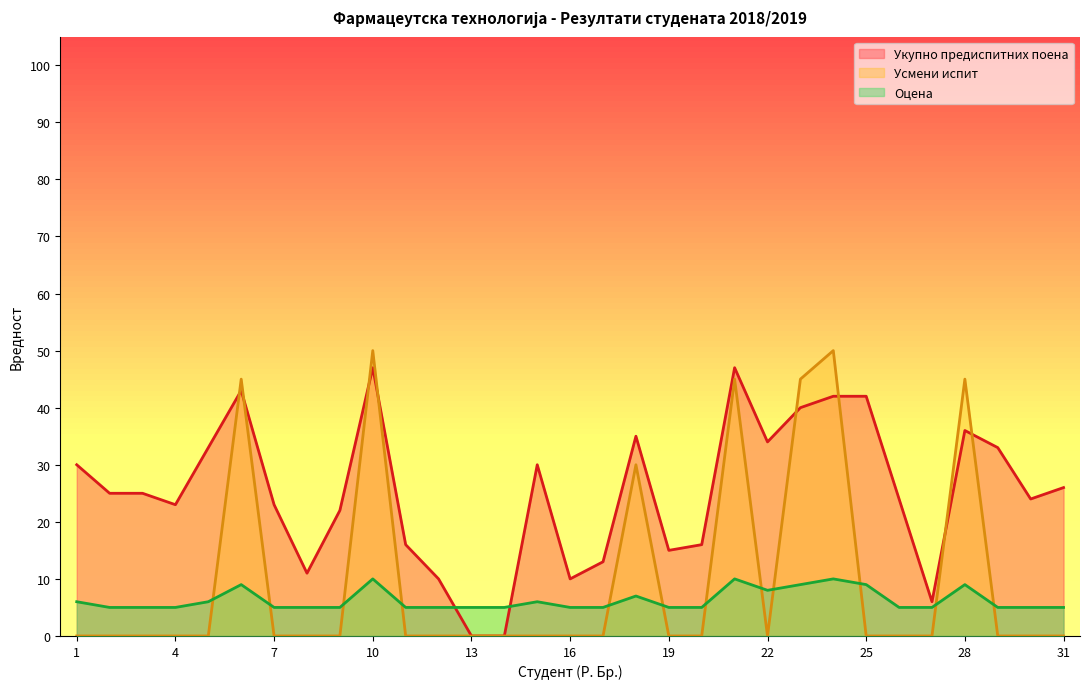

At how many categories does at least one series exceed 14?

24